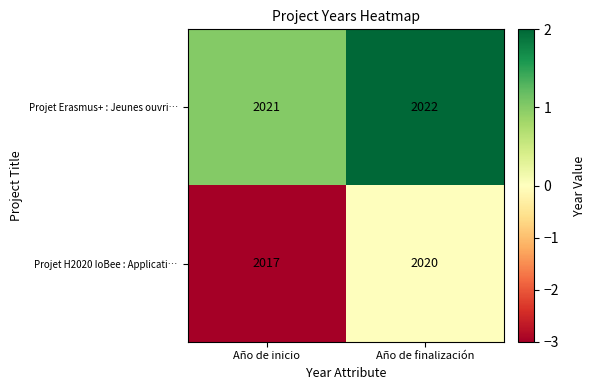

Which series has the largest range (max minus min)?

Projet H2020 IoBee : Applicati…